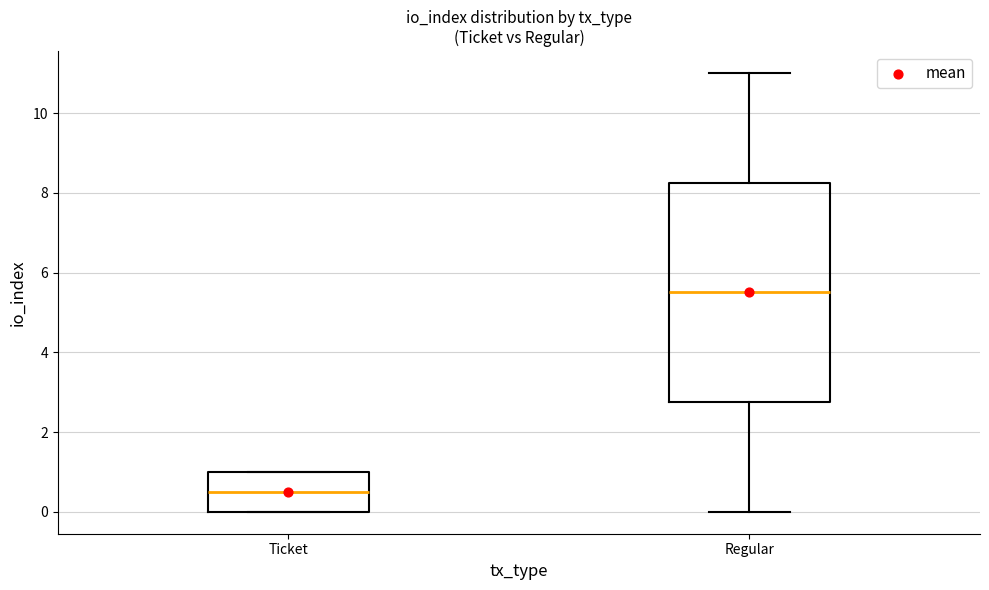

Which box is the tallest, from its lower edge to its upper edge?

Regular